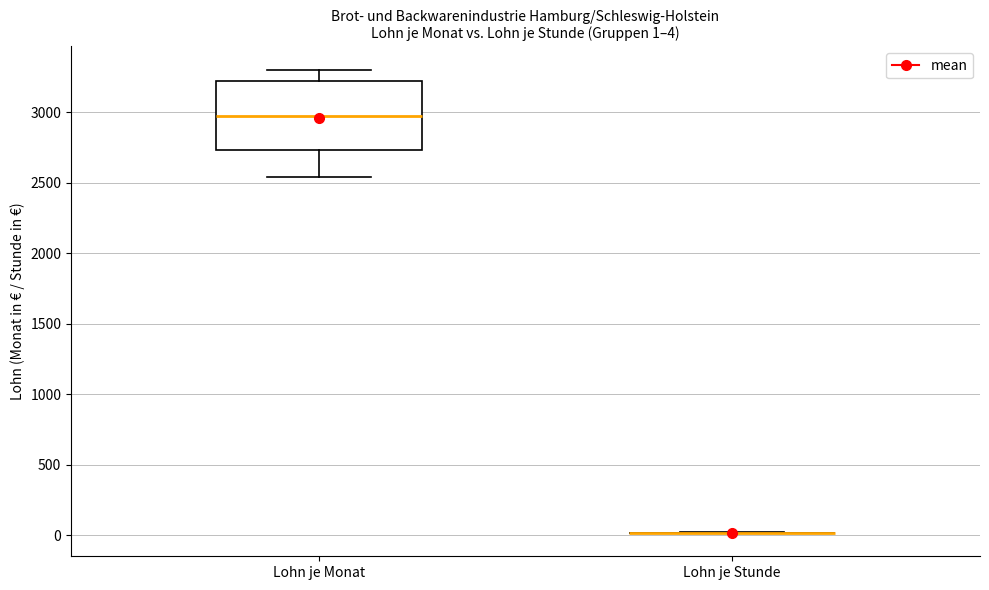

Comparing the boxes themselves (not the whiskers), which one is the tallest?

Lohn je Monat